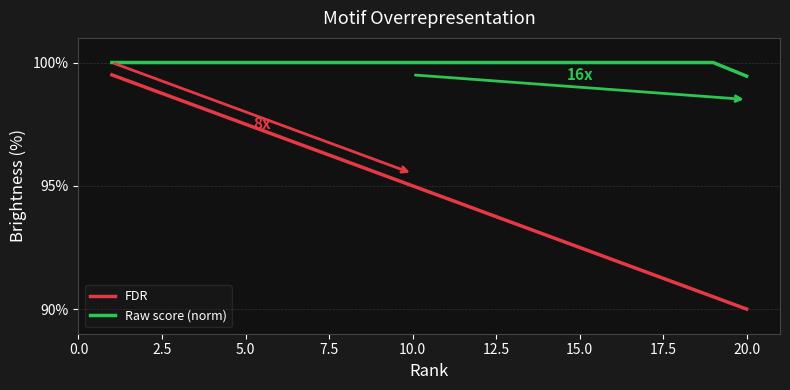

What is the sum of all Raw score (norm) values?

1999.4